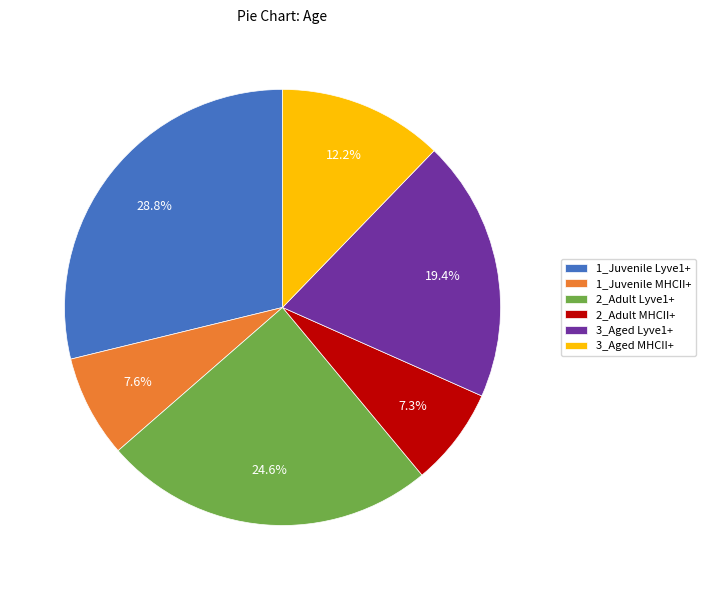

Which slice is the largest?

1_Juvenile Lyve1+